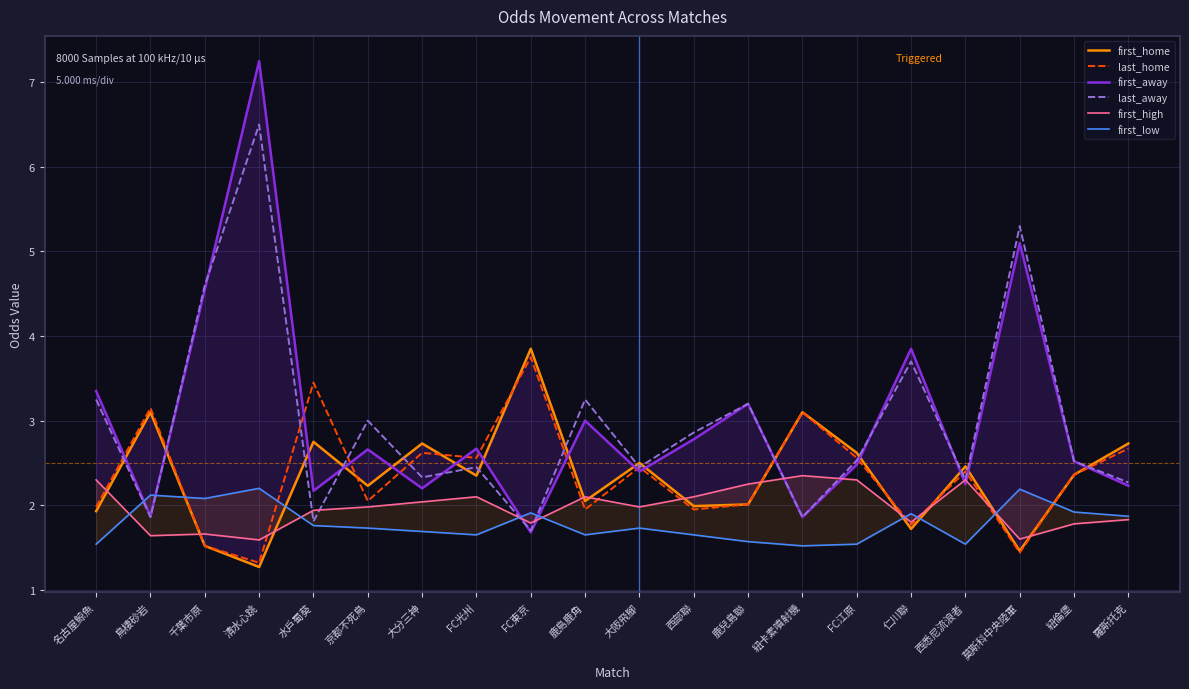

Where is the first local minimum for last_away?

鳥棲砂岩